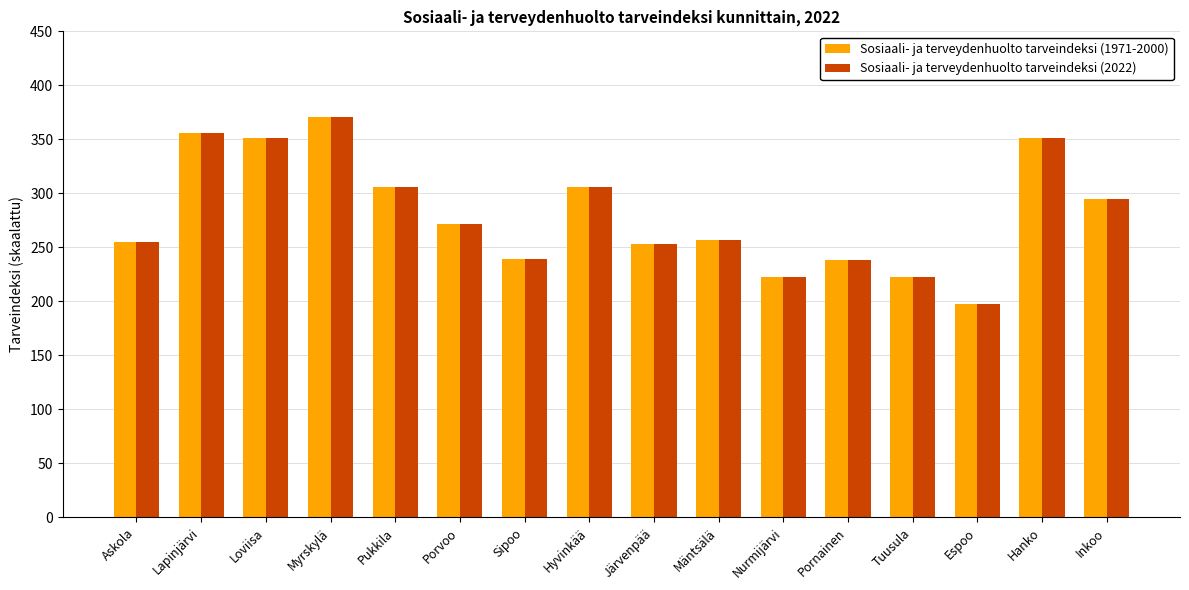

What position from the right is Askola?

16